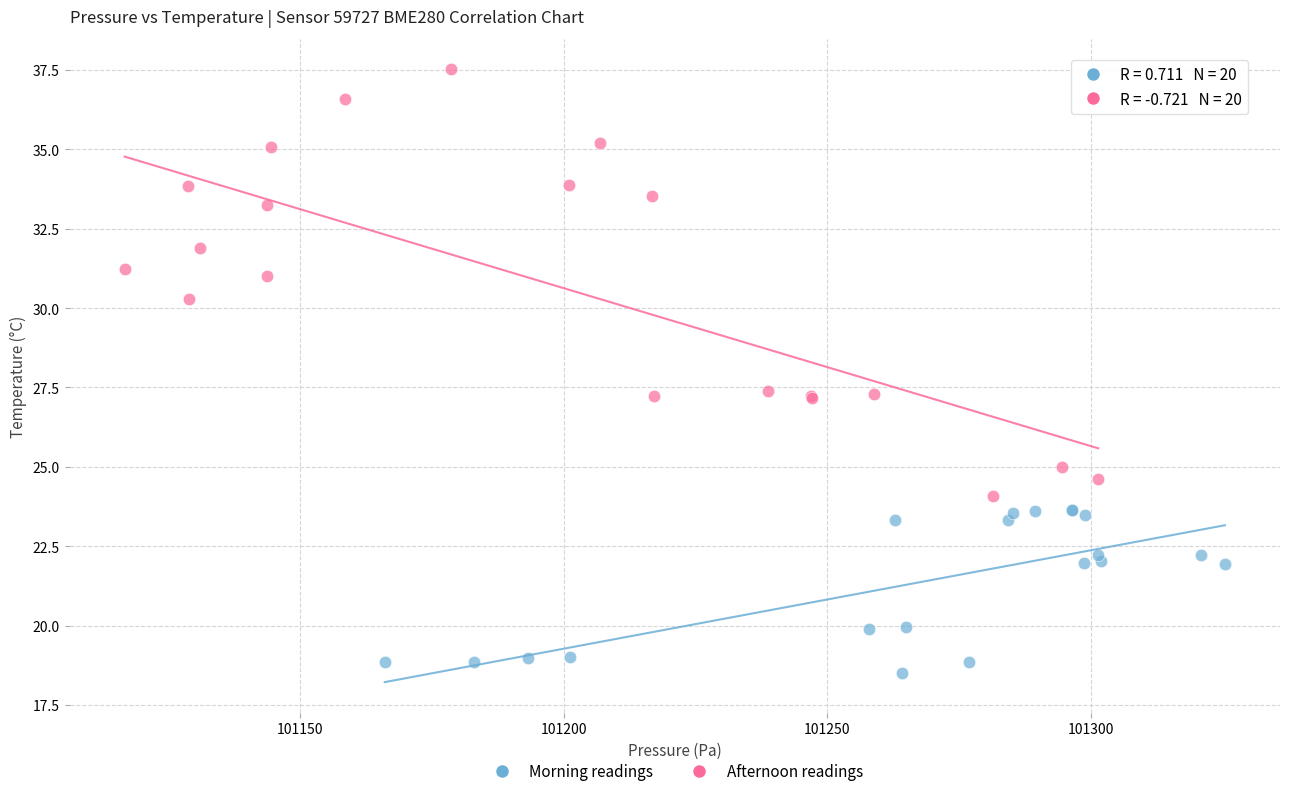

Which series contains the lowest Y value?

Morning readings